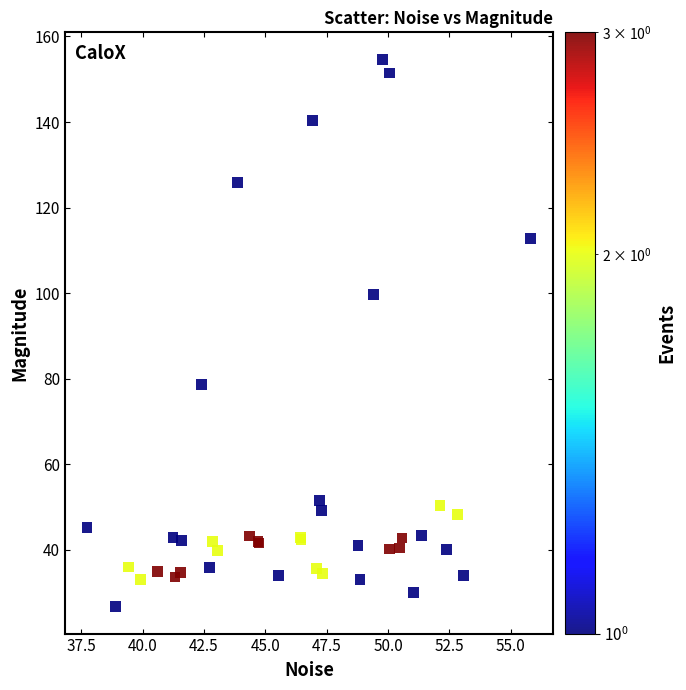

What Y value in the scatter plot is closest to 90?

99.7